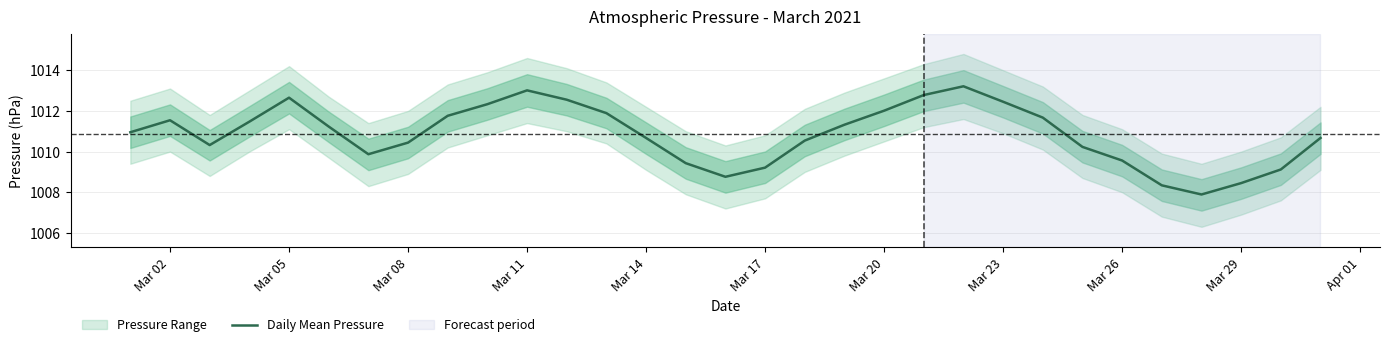

True or false: Daily Mean Pressure has a value of 212.0 at Mar 02.

False